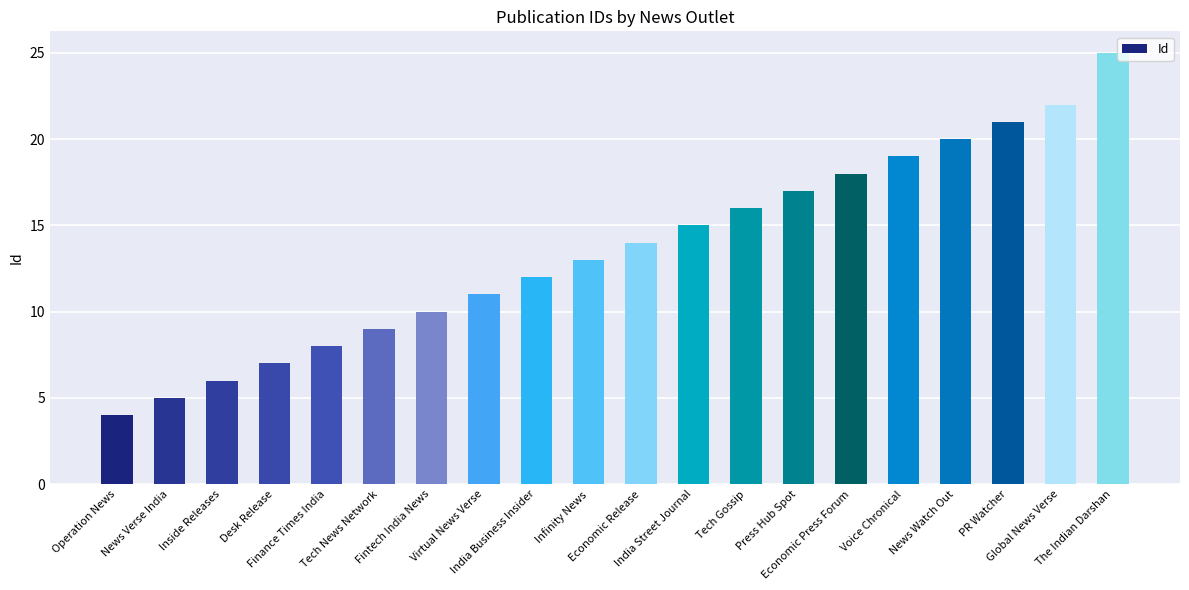

Which label corresponds to the largest value in the chart?

The Indian Darshan